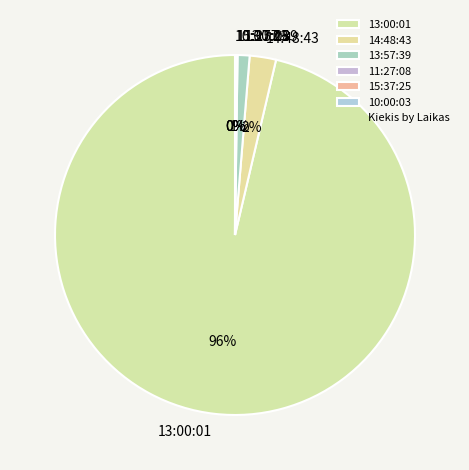

Which category has the biggest portion of the pie?

13:00:01